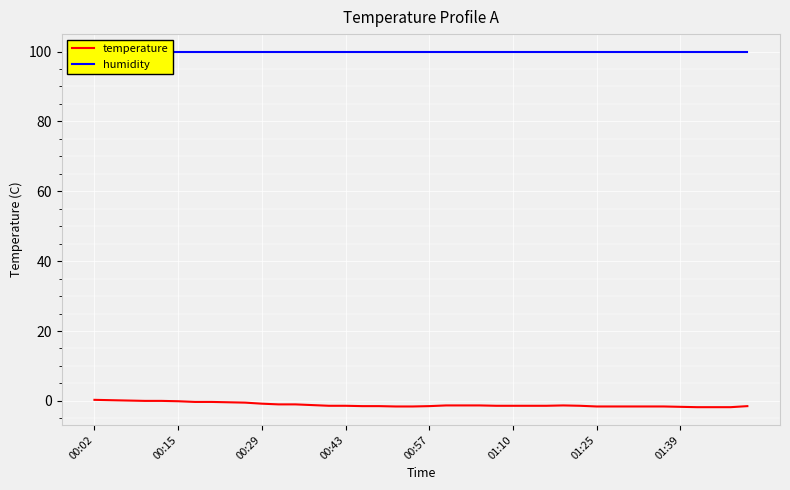

Which series has the widest spread of values?

temperature